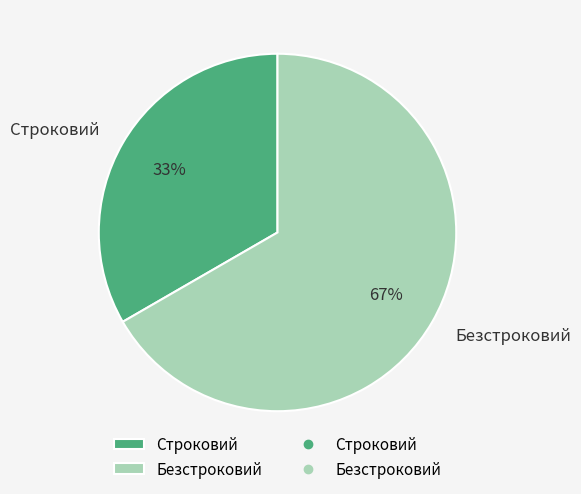

To the nearest percent, what is the average slice percentage?

50%